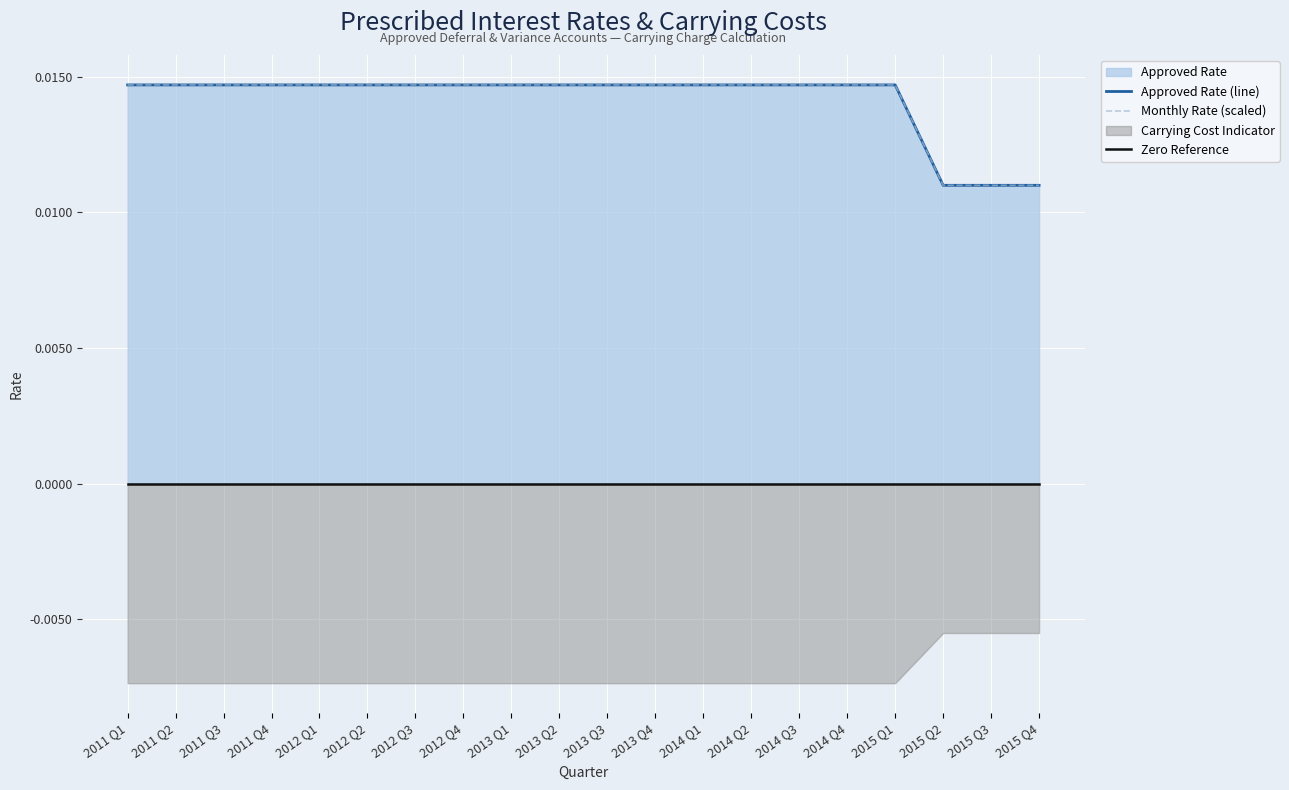

At which category is the sum across all series the highest?

2011 Q1